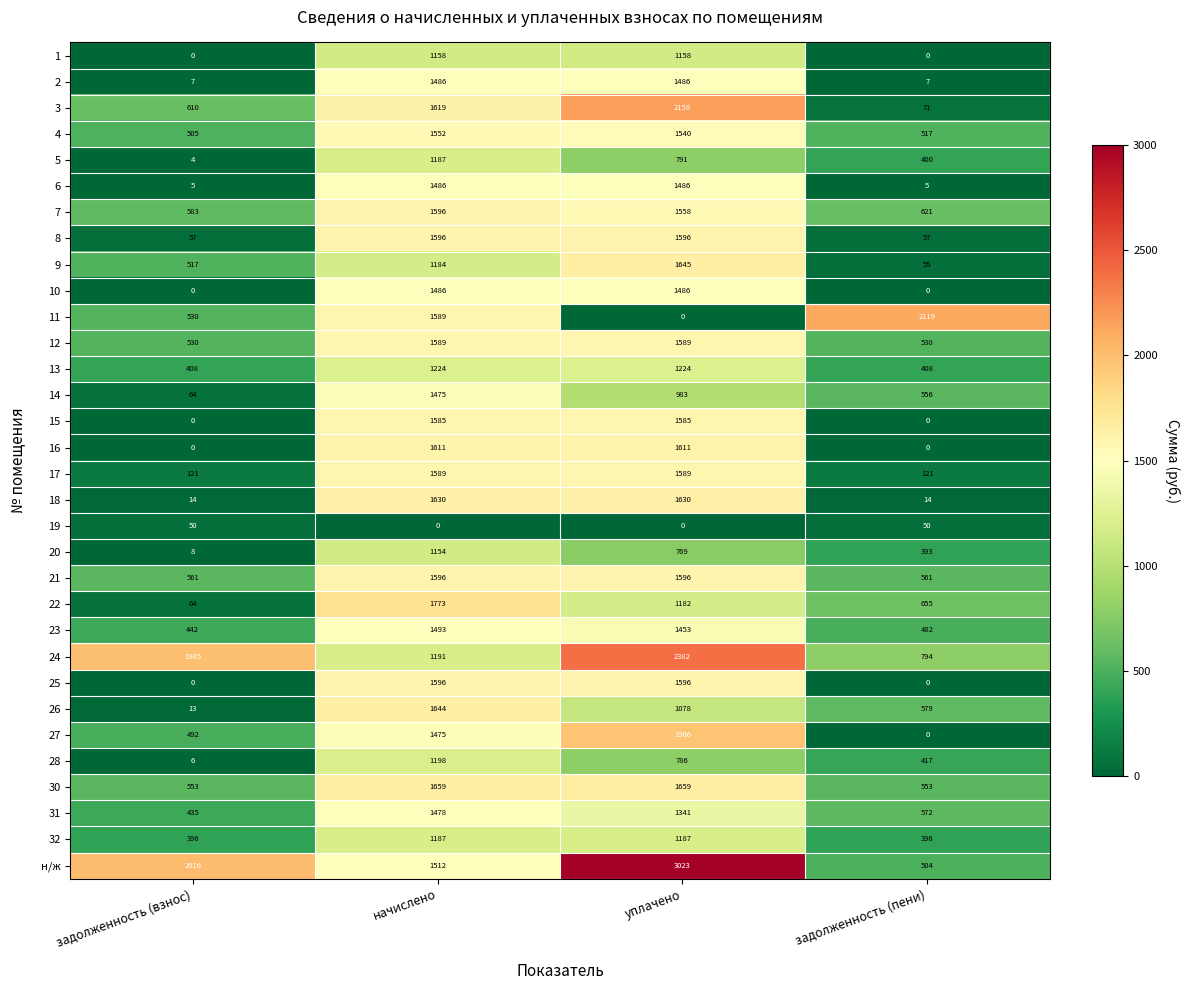

True or false: 30 has a value of 1659 at начислено.

True